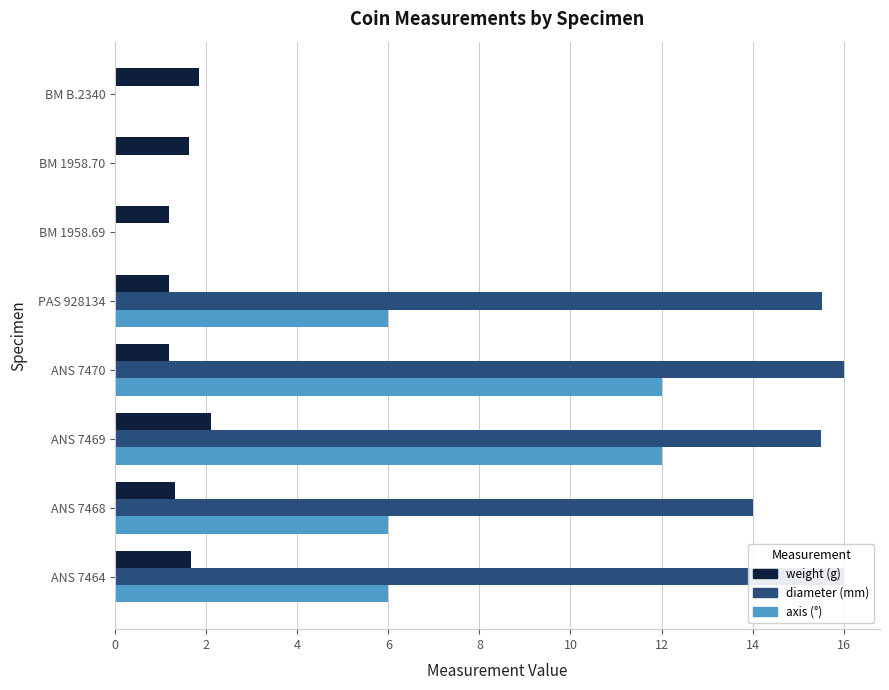

How many data points in diameter are above 15?

4